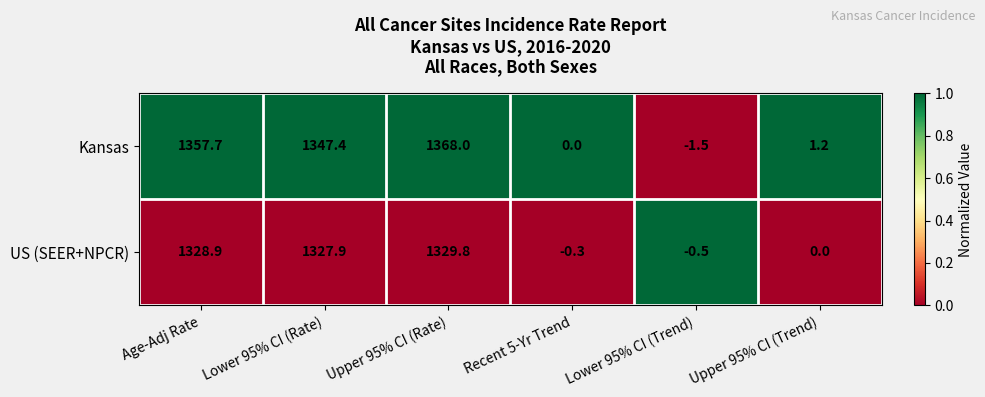

List the series in order of their overall mean, lowest first.

US (SEER+NPCR), Kansas